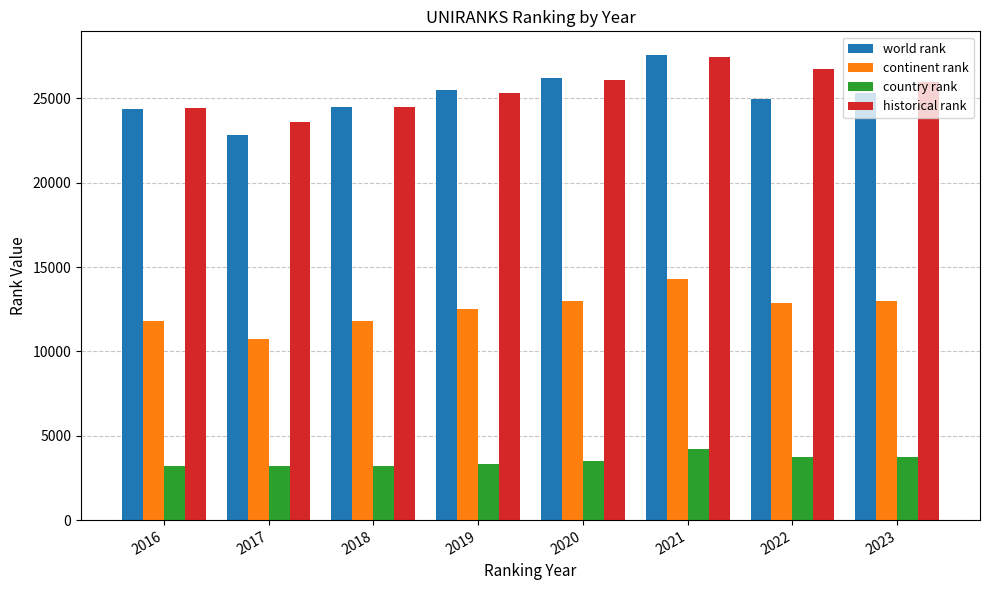

How many data points does each series have?

8